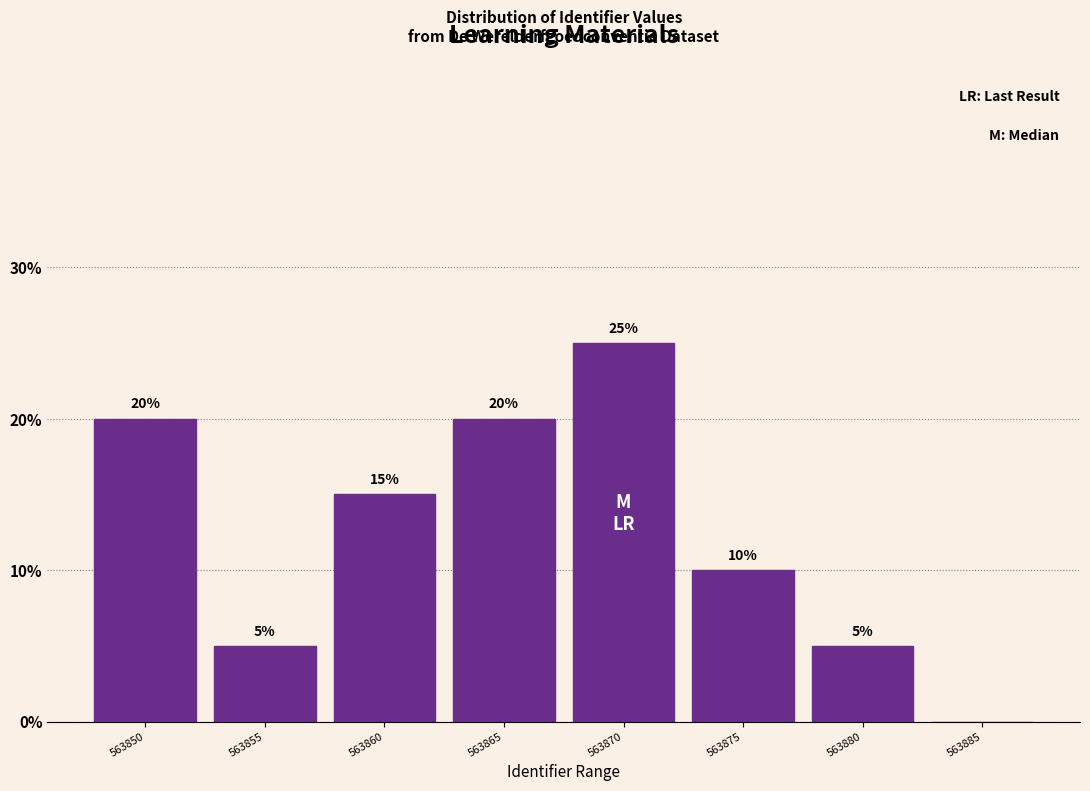

Reading left to right, list all the values displayed in this chart.

563850=20	563855=5	563860=15	563865=20	563870=25	563875=10	563880=5	563885=0